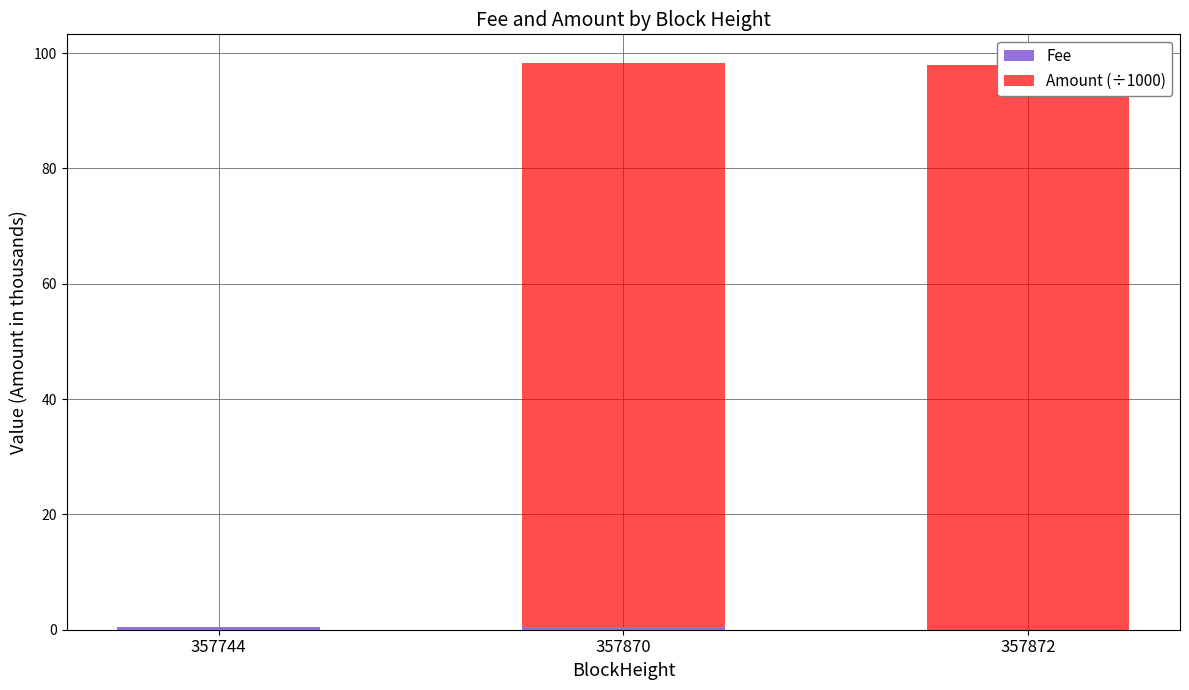

What is the sum of the Fee values at 357744 and 357872?

0.5